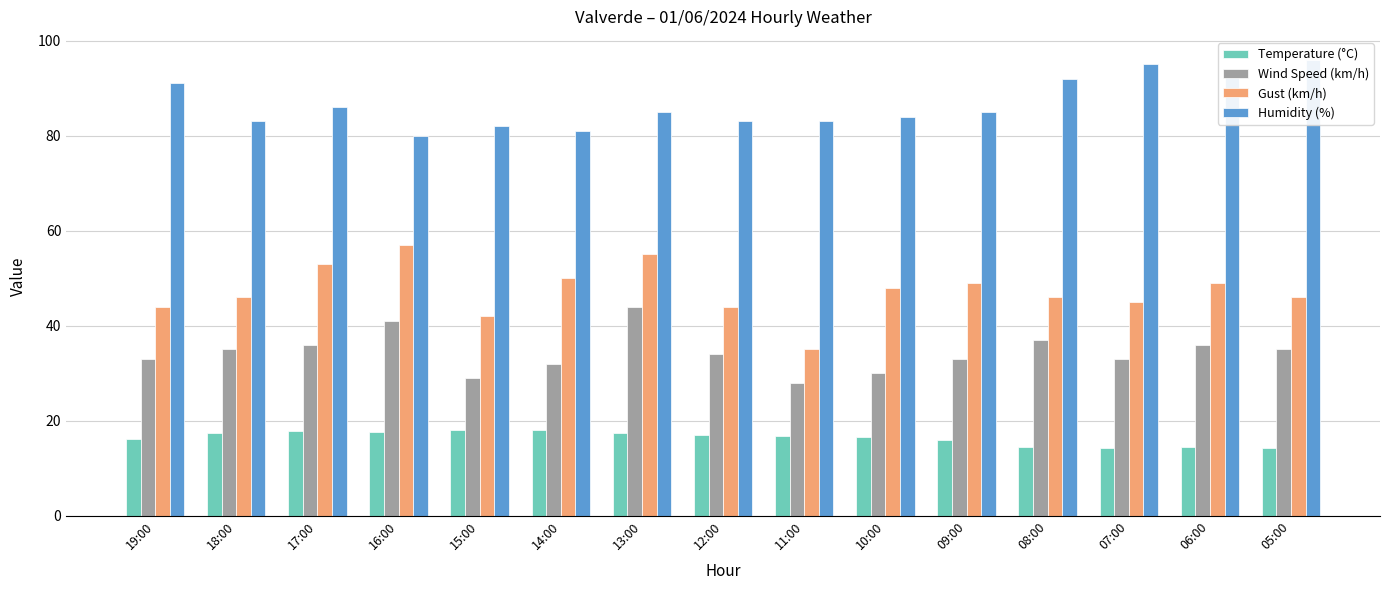

How many bars are there in each group?

4